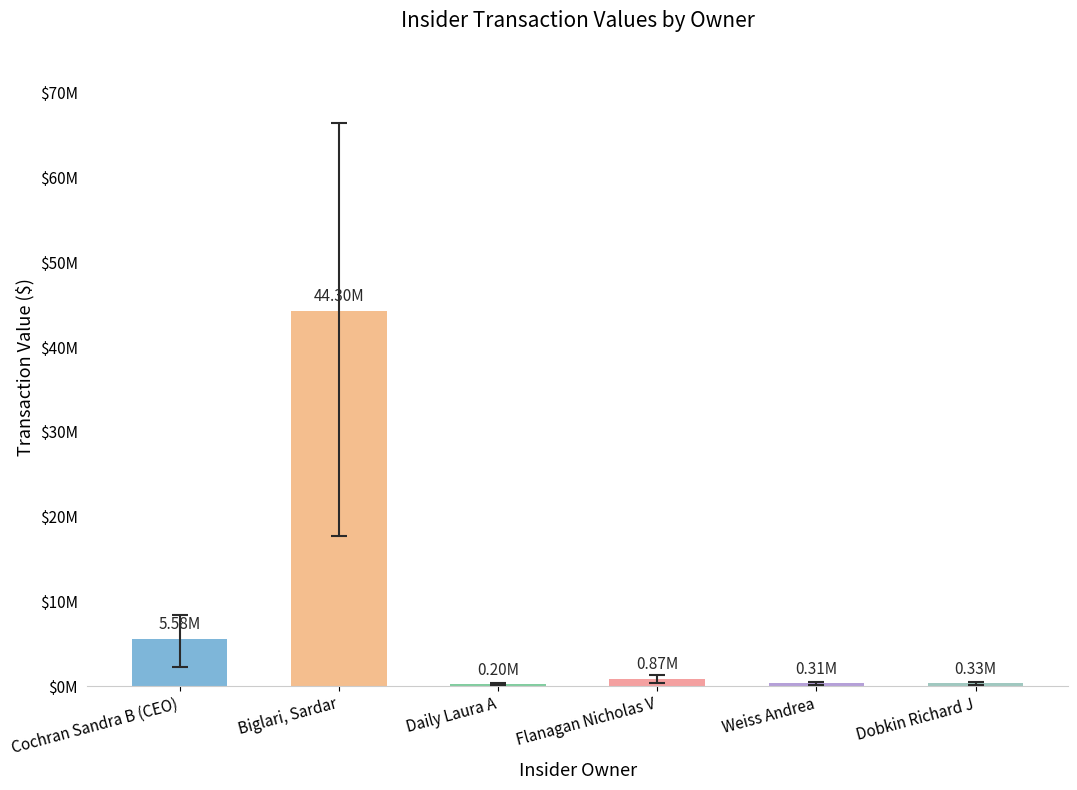

Are the bars horizontal?

No